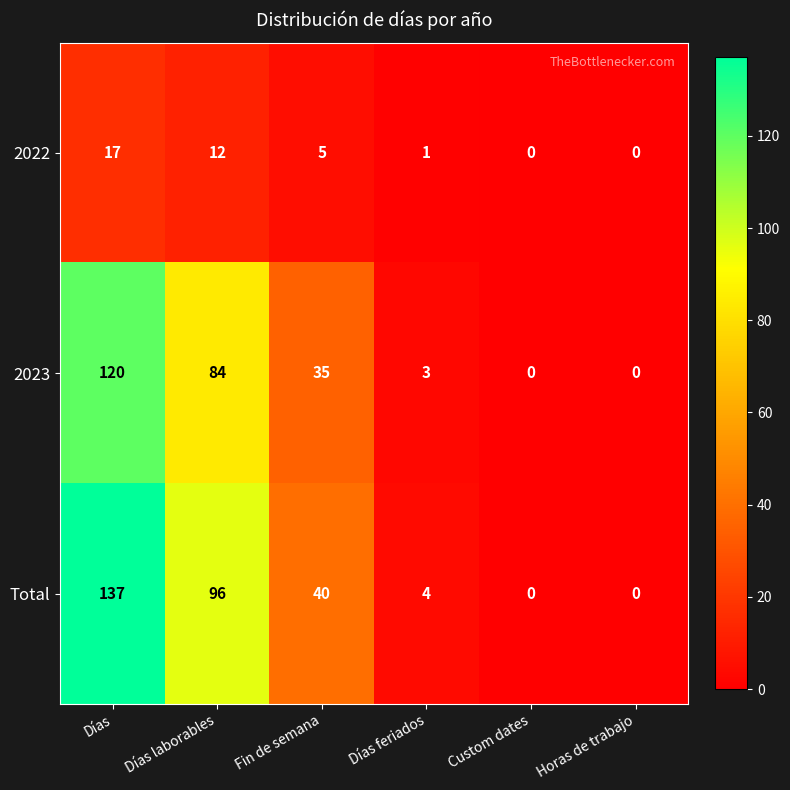

Which series has the largest total across all categories?

Total